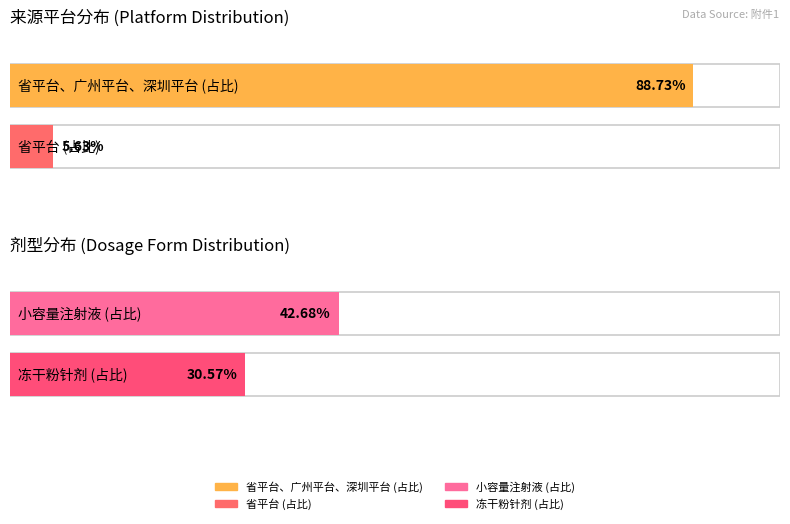

The value of 省平台、广州平台、深圳平台 at 溶媒结晶粉针剂 is 130. True or false?

False